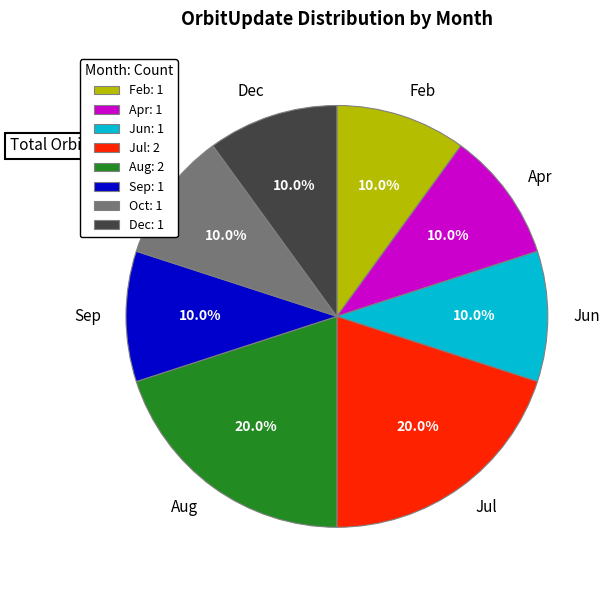

To the nearest percent, what is the difference between the largest and smallest slice percentages?

10%